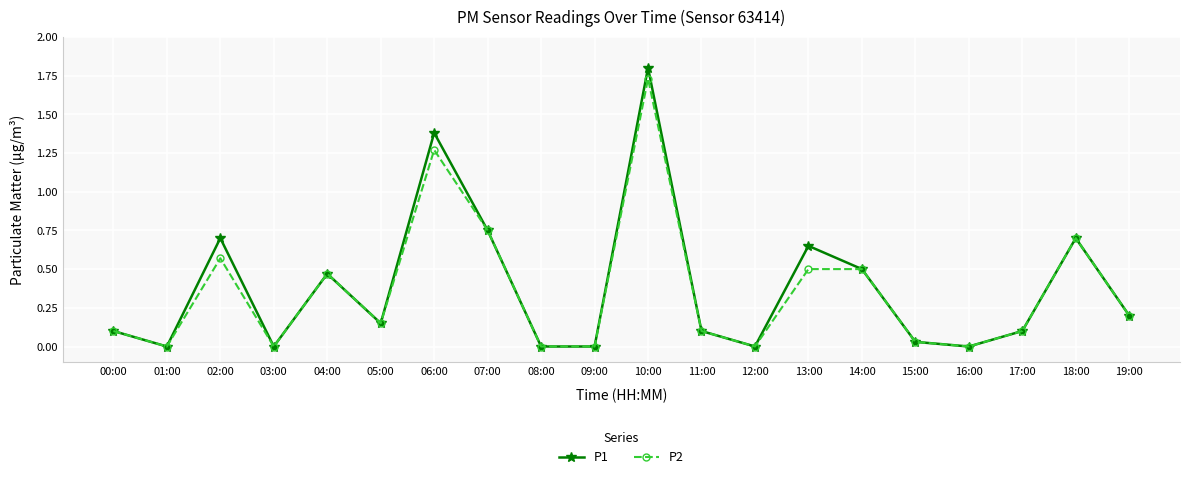

At which label does P1 reach its peak?

10:00